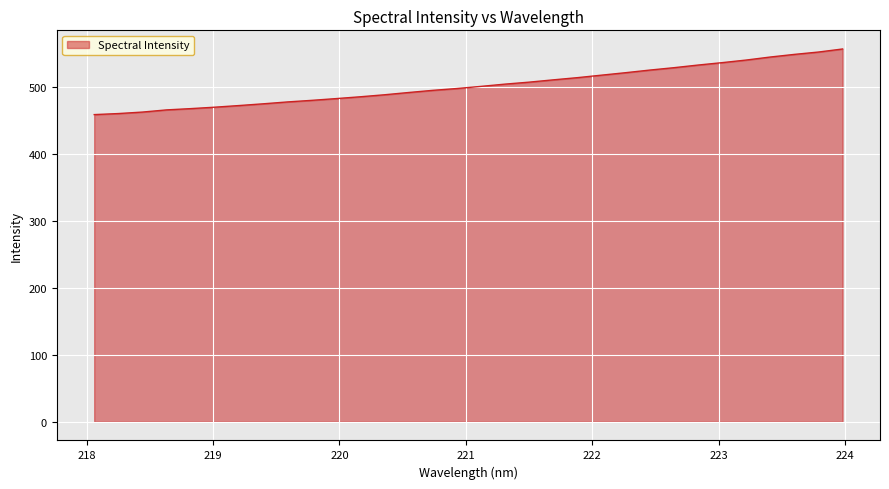

What is the difference between the maximum and minimum values?

98.0